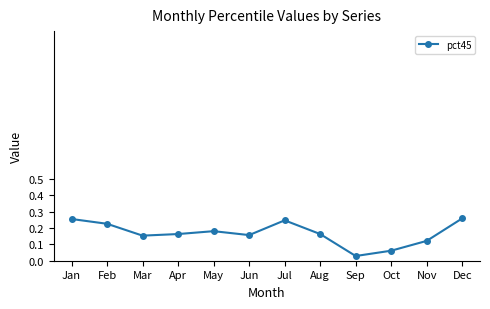

Is it true that the value at Aug is 0.1?

False